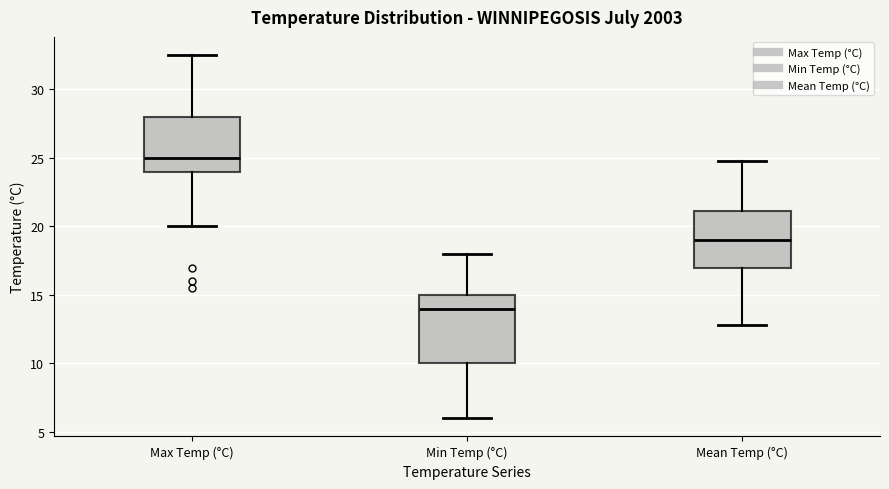

Reading left to right, read every box against the y-axis: the position of its median line, the range the box covers, and the ends of its whiskers. The values are not printed on the chart, so give them approximately, as read against the axis.

Max Temp (°C): median 25.0, box 24.0 to 28.0, whiskers 20.0 to 32.5
Min Temp (°C): median 14.0, box 10.0 to 15.0, whiskers 6.0 to 18.0
Mean Temp (°C): median 19.0, box 17.0 to 21.0, whiskers 13.0 to 25.0